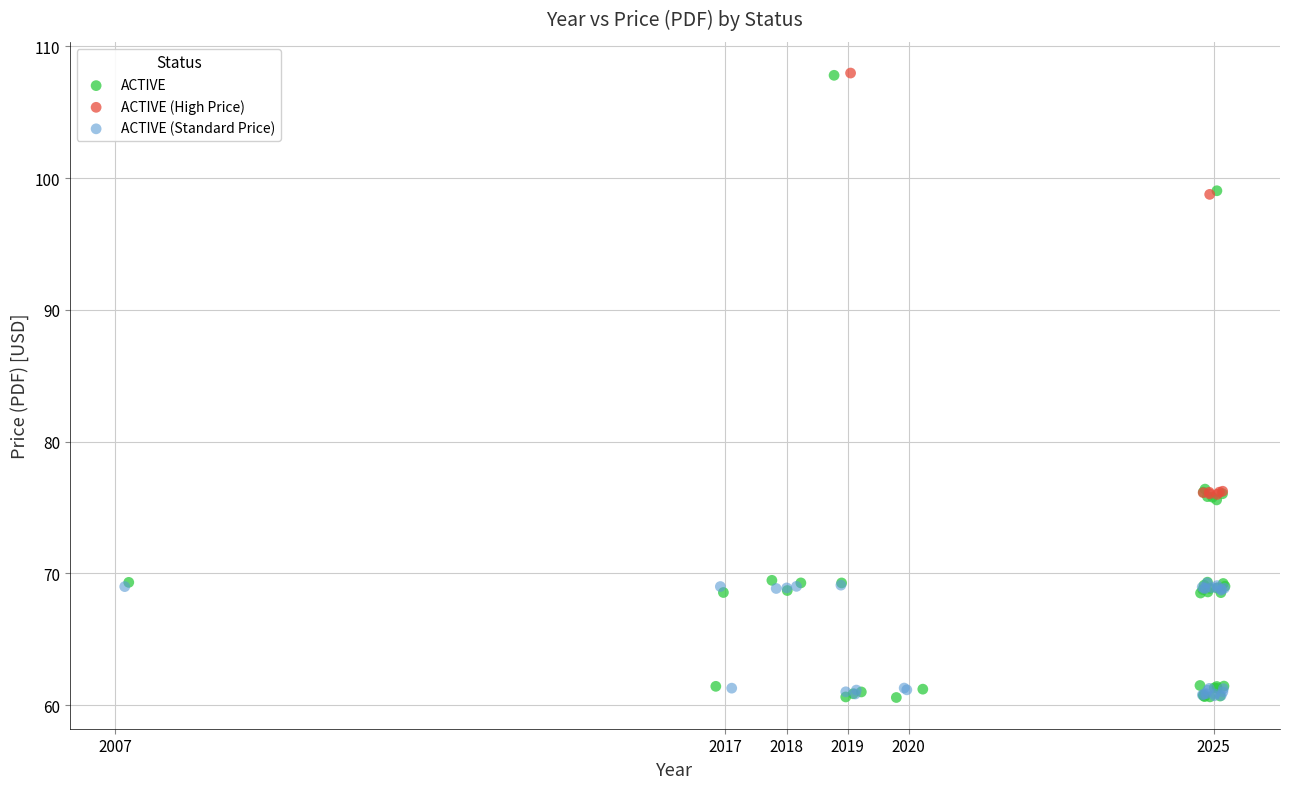

Which series has the widest spread of Y values?

ACTIVE